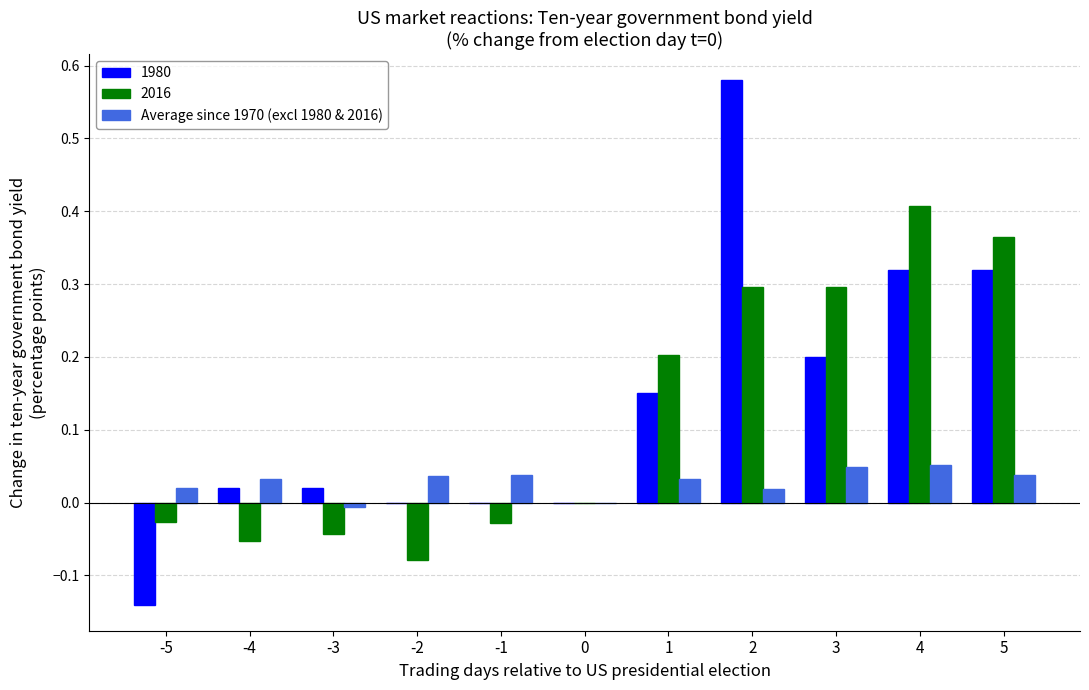

How many categories are shown in the chart?

11